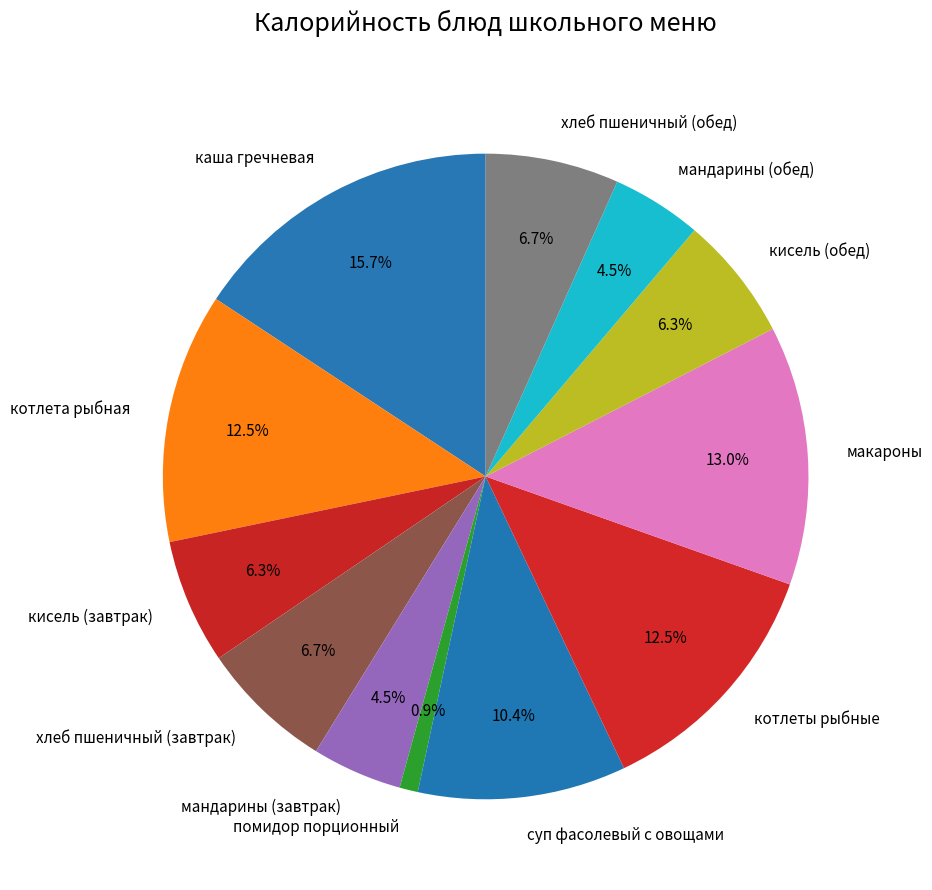

What is the ratio of the value at мандарины (завтрак) to the value at помидор порционный?

4.9